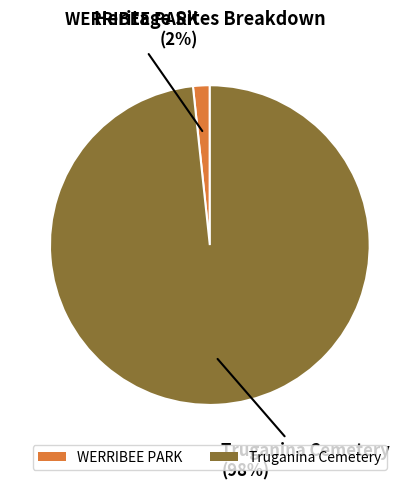

What is the smallest slice in the pie chart?

WERRIBEE PARK